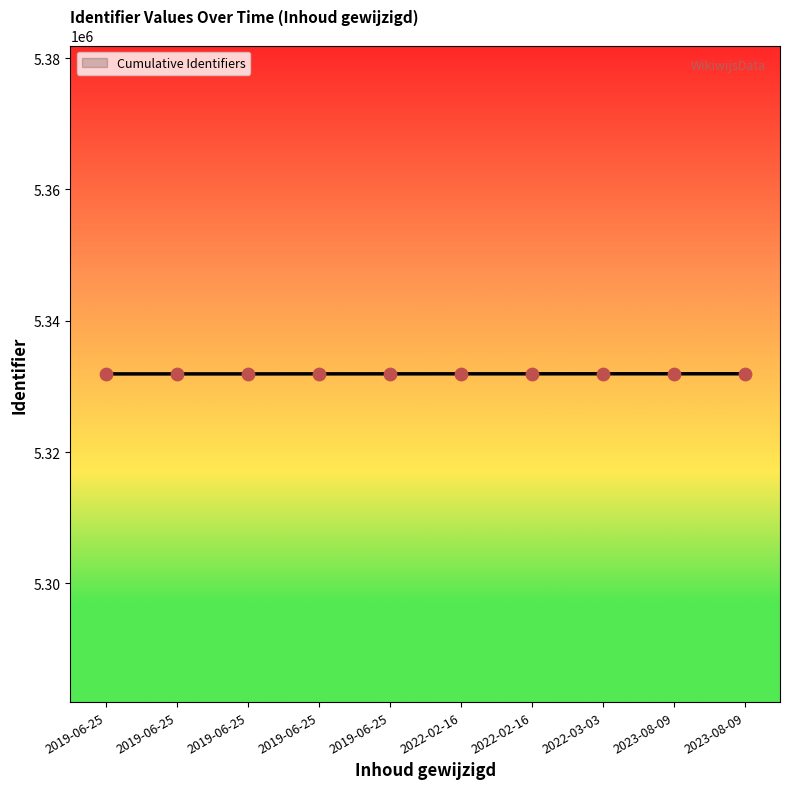

Between 2019-06-25 and 2022-02-16, which is larger?

2022-02-16